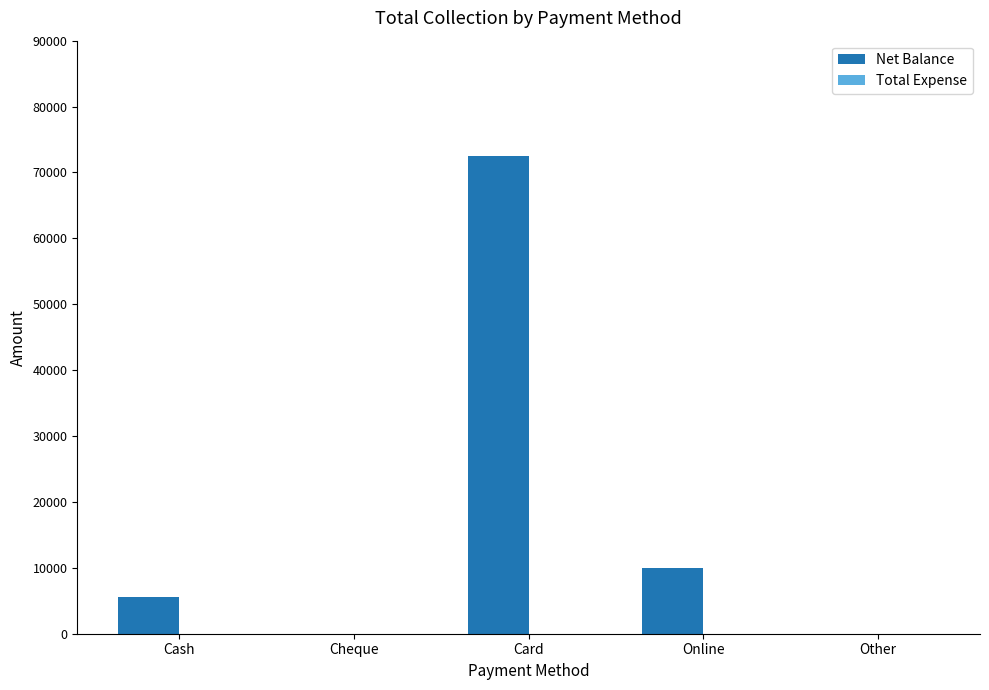

Are the bars grouped side by side (vs. stacked)?

No